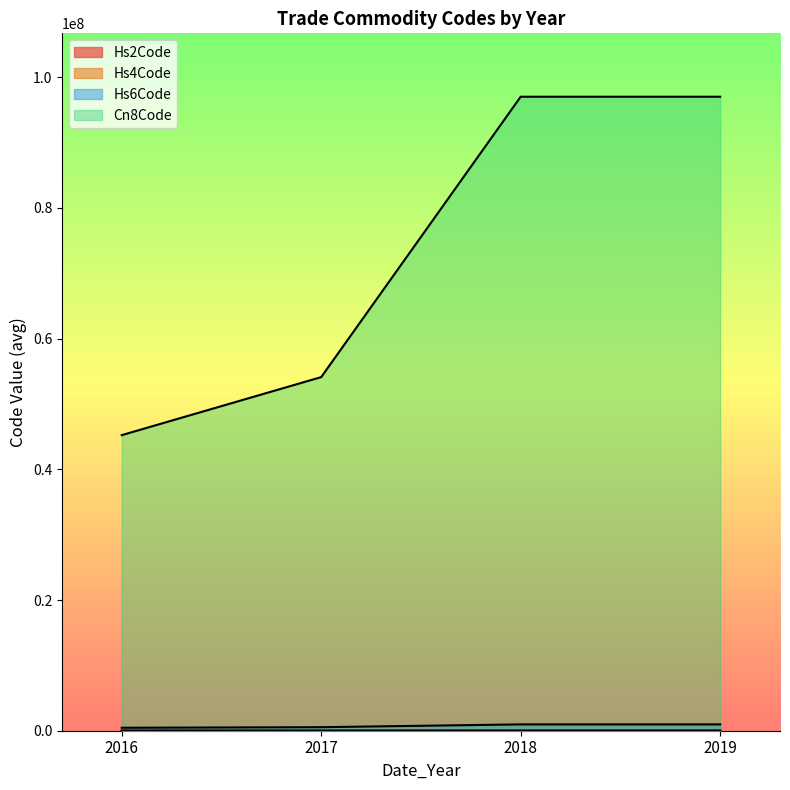

What is the minimum value for Hs4Code?

3705